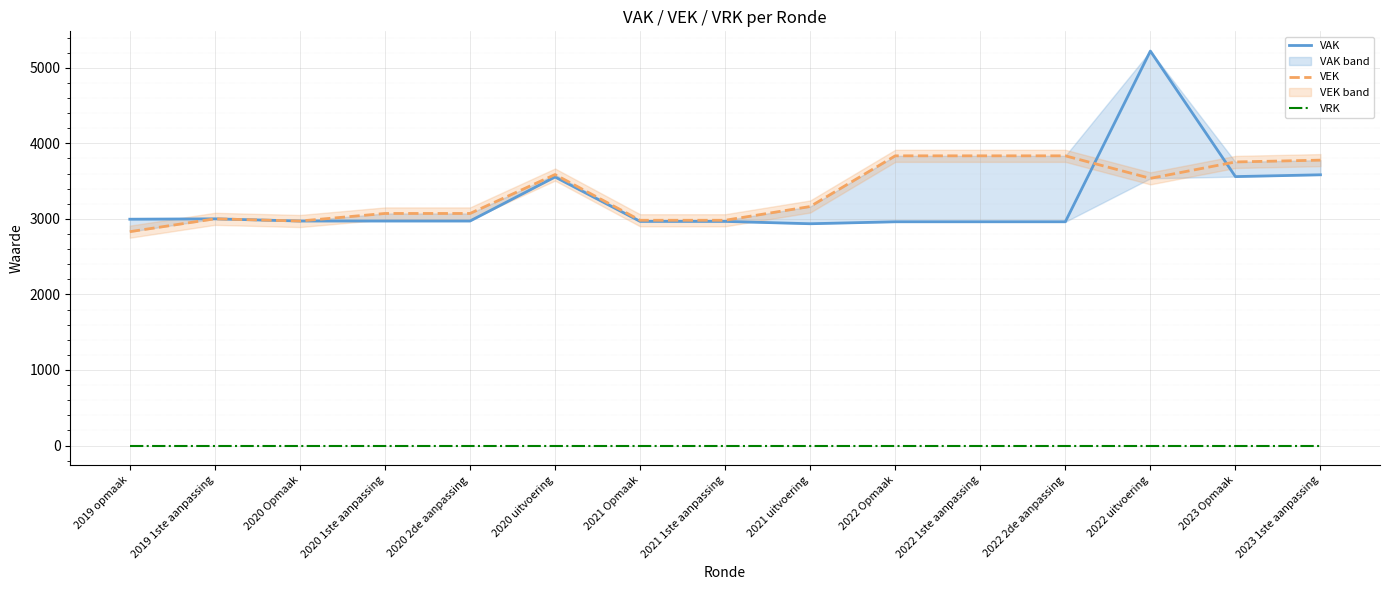

Which category has the highest value across all series?

2022 uitvoering